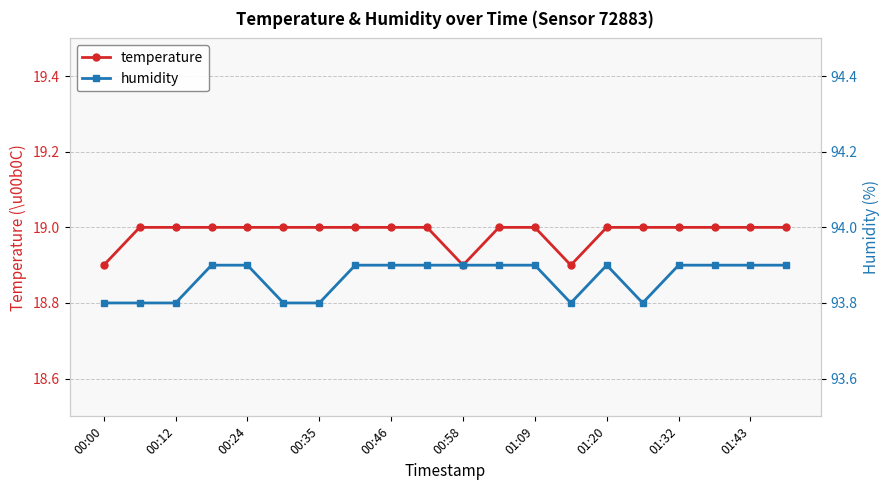

What is the average value of the humidity series?

93.9